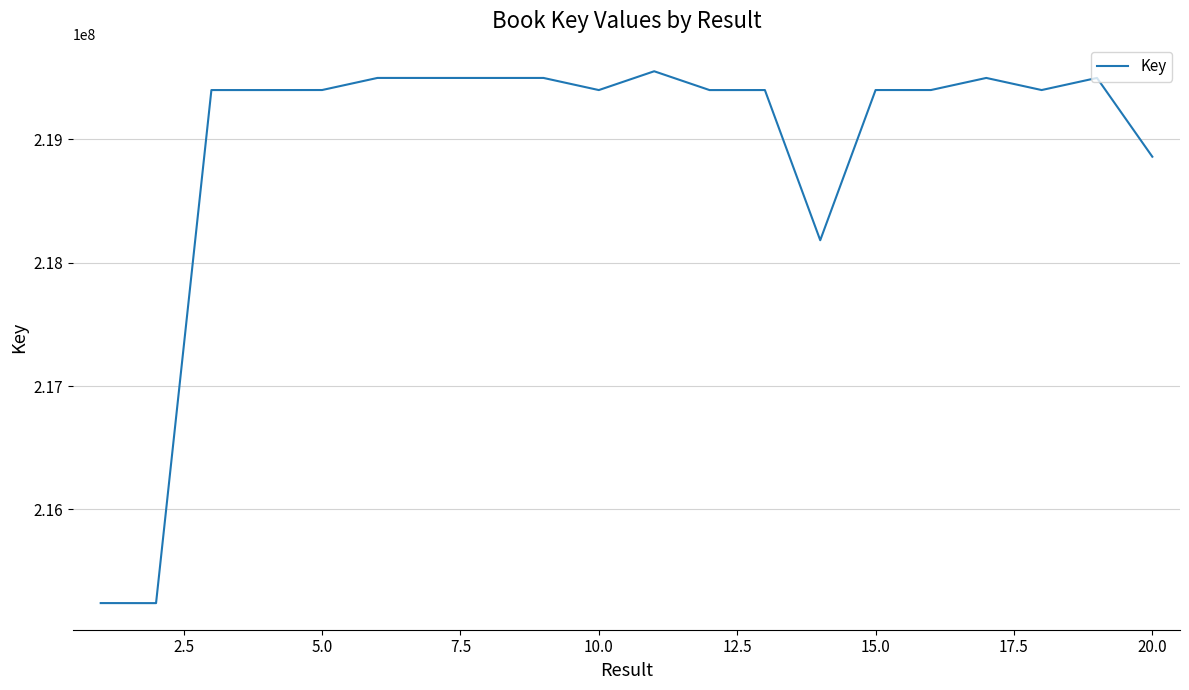

What is the greatest value displayed?

219550754